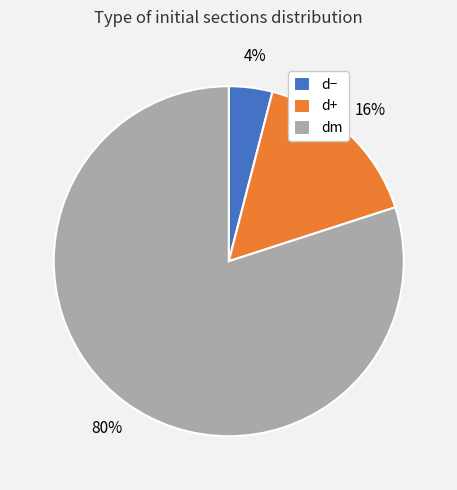

How many segments does this pie chart have?

3